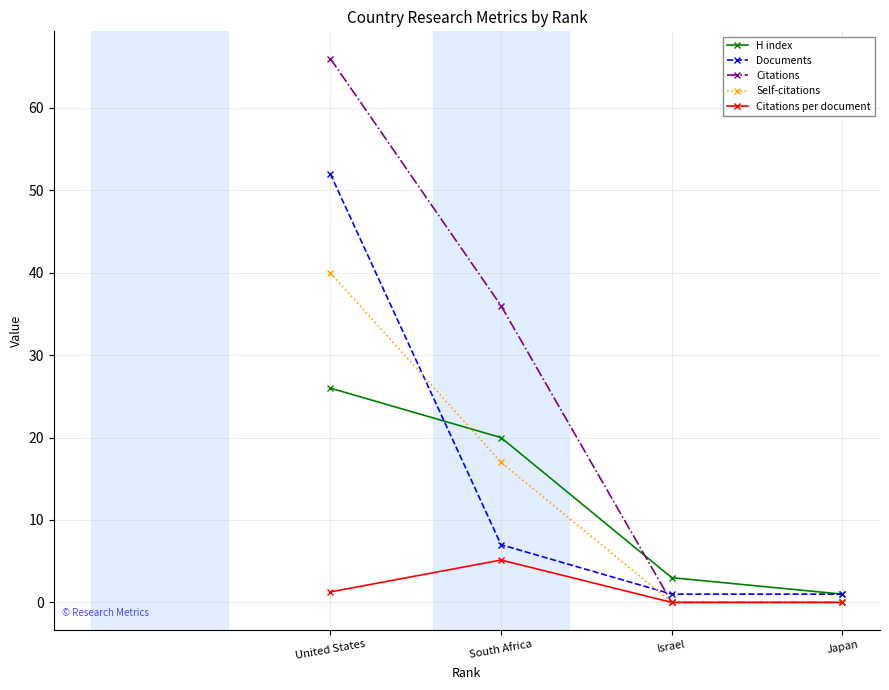

Rank the series by their maximum value, from highest to lowest.

Citations, Documents, Self-citations, H index, Citations per document